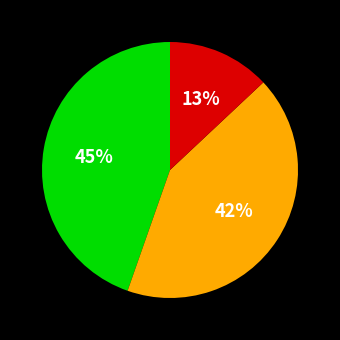

Does any single category account for the majority?

No